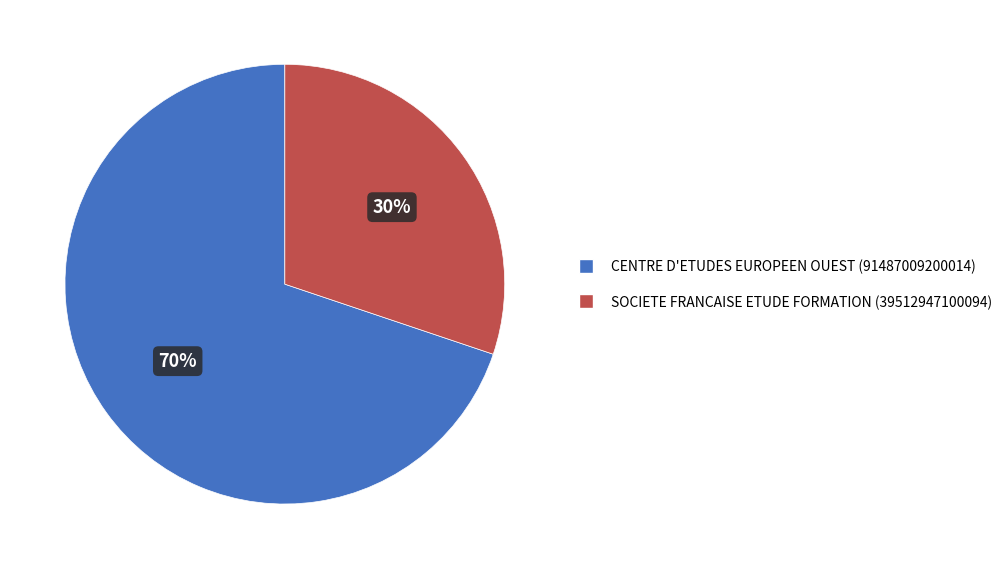

Rank the categories by value from highest to lowest.

CENTRE D'ETUDES EUROPEEN OUEST, SOCIETE FRANCAISE ETUDE FORMATION